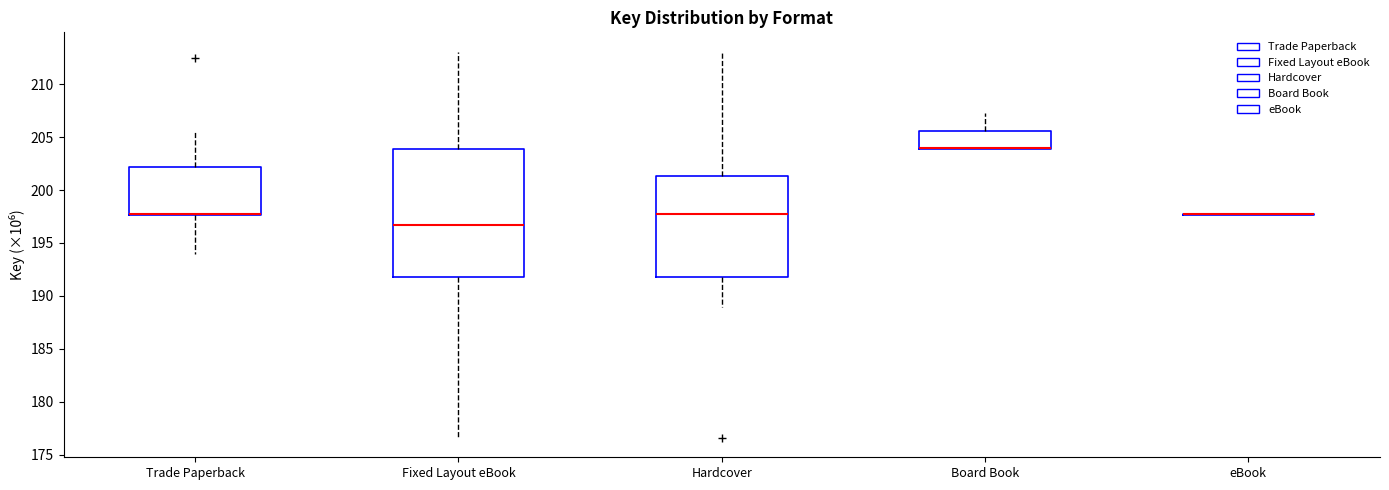

Which box is the tallest, from its lower edge to its upper edge?

Fixed Layout eBook